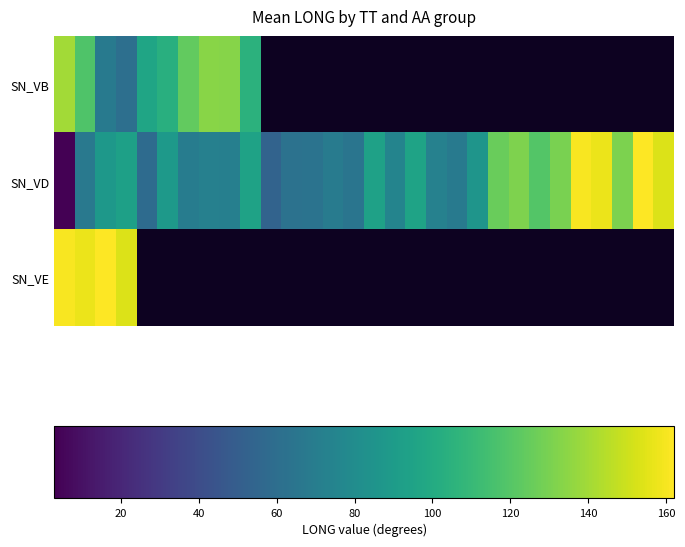

Between 12 and 11, which is larger?

11